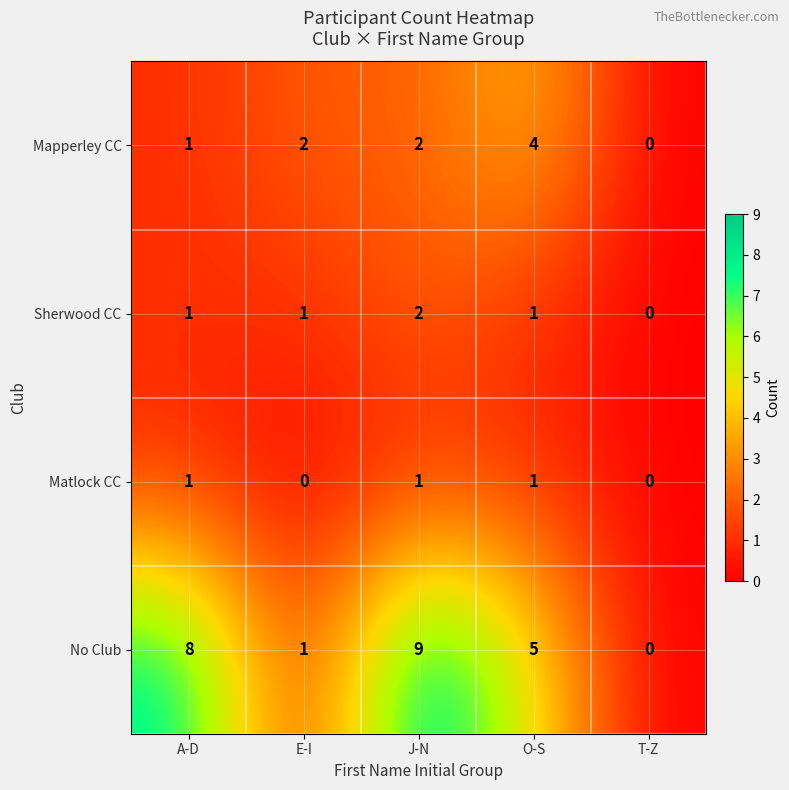

The Matlock CC series shows 0 at A-D. True or false?

False